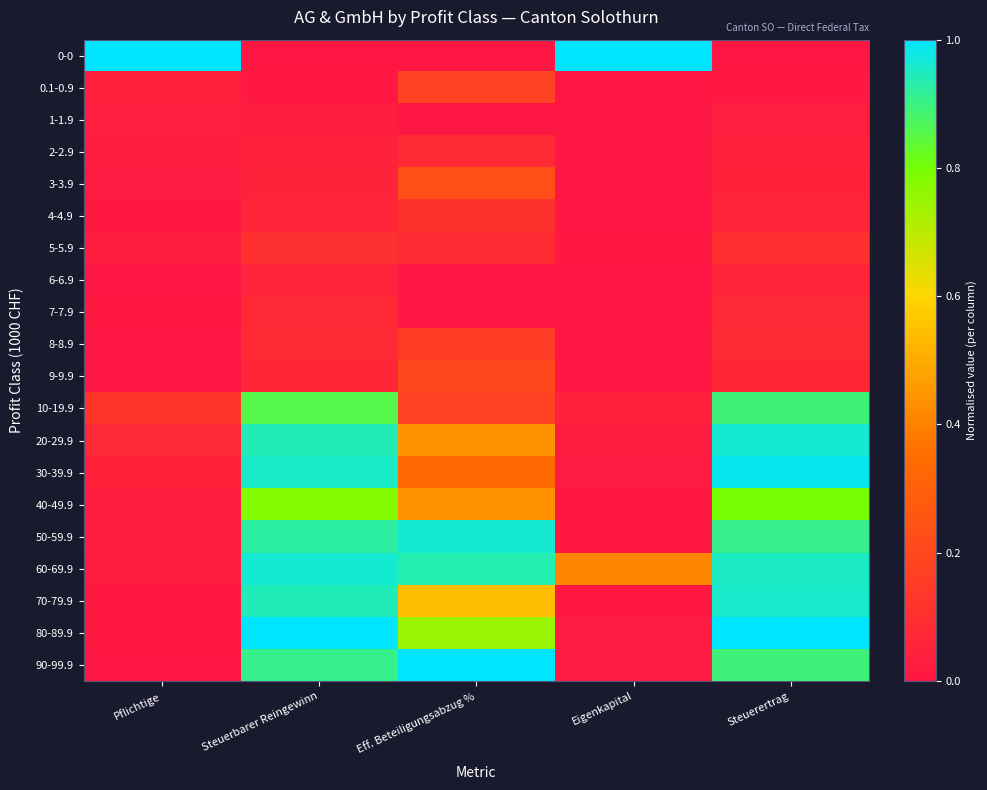

What is the difference between the highest and lowest values at Steuerertrag?

1.0